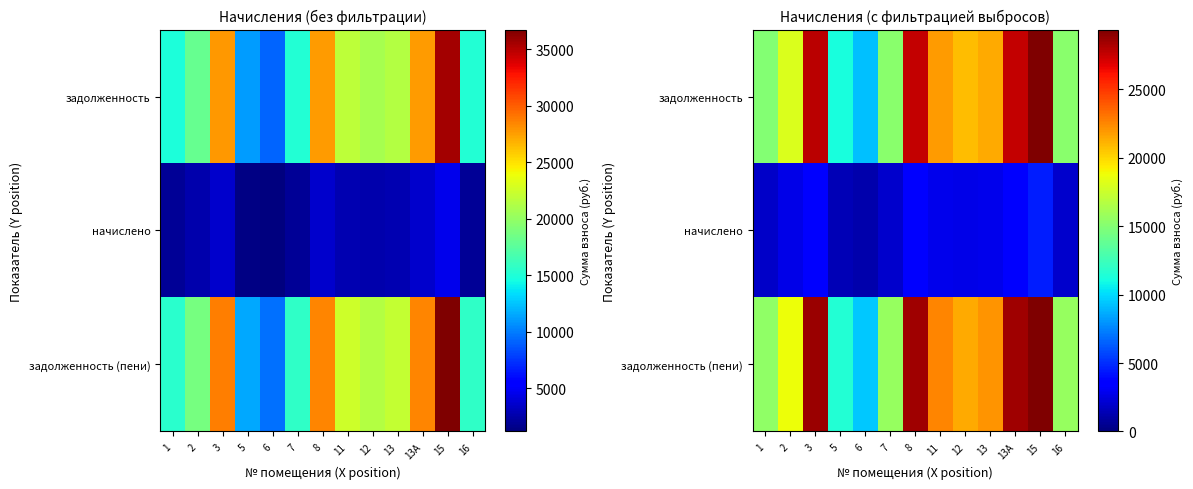

The начислено series shows 1920.7 at 6. True or false?

False